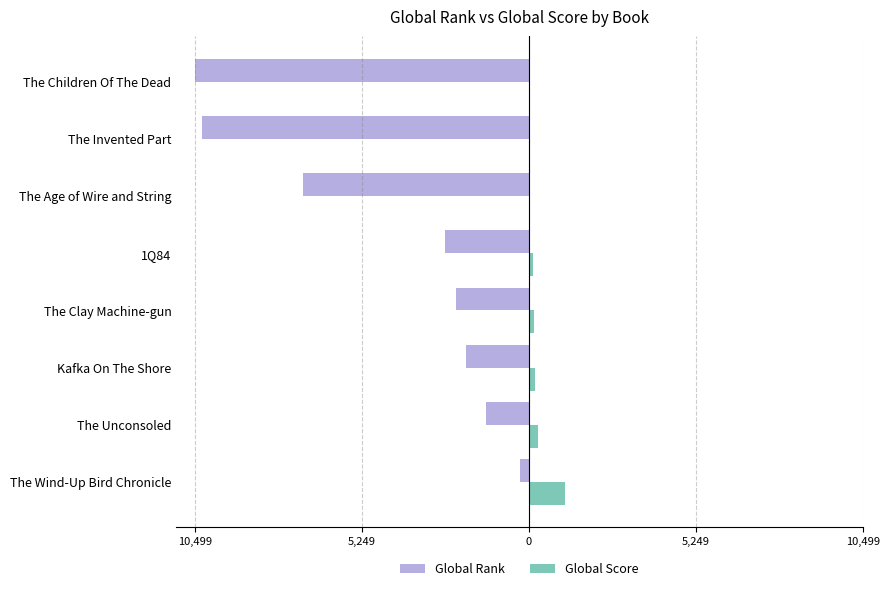

What are all the series names shown in the legend?

Global Rank, Global Score